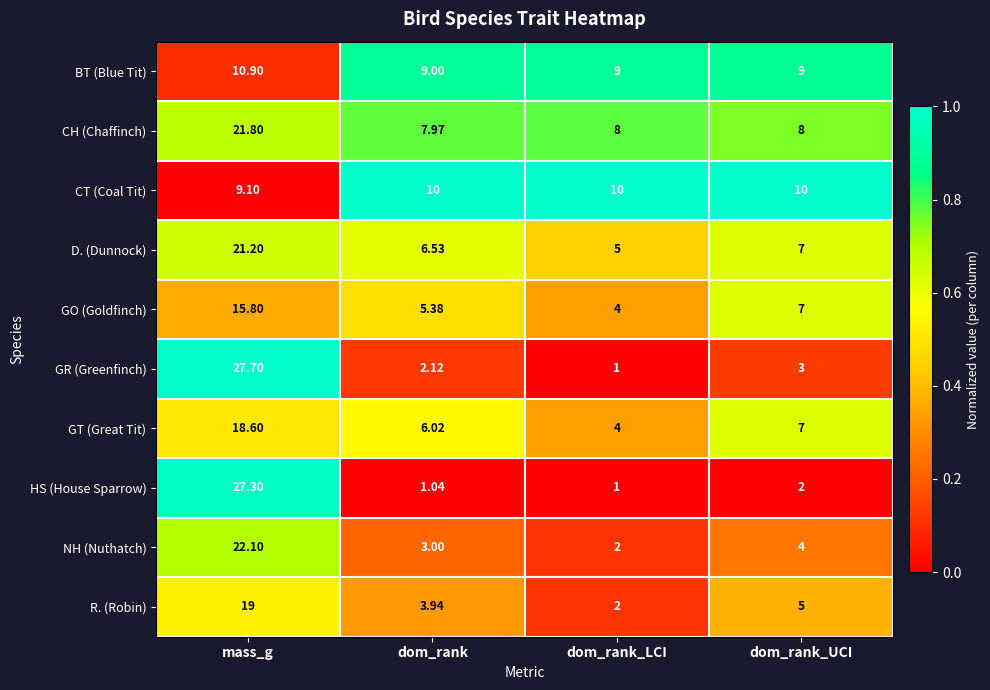

Rank the series by their maximum value, from highest to lowest.

GR (Greenfinch), HS (House Sparrow), NH (Nuthatch), CH (Chaffinch), D. (Dunnock), R. (Robin), GT (Great Tit), GO (Goldfinch), BT (Blue Tit), CT (Coal Tit)